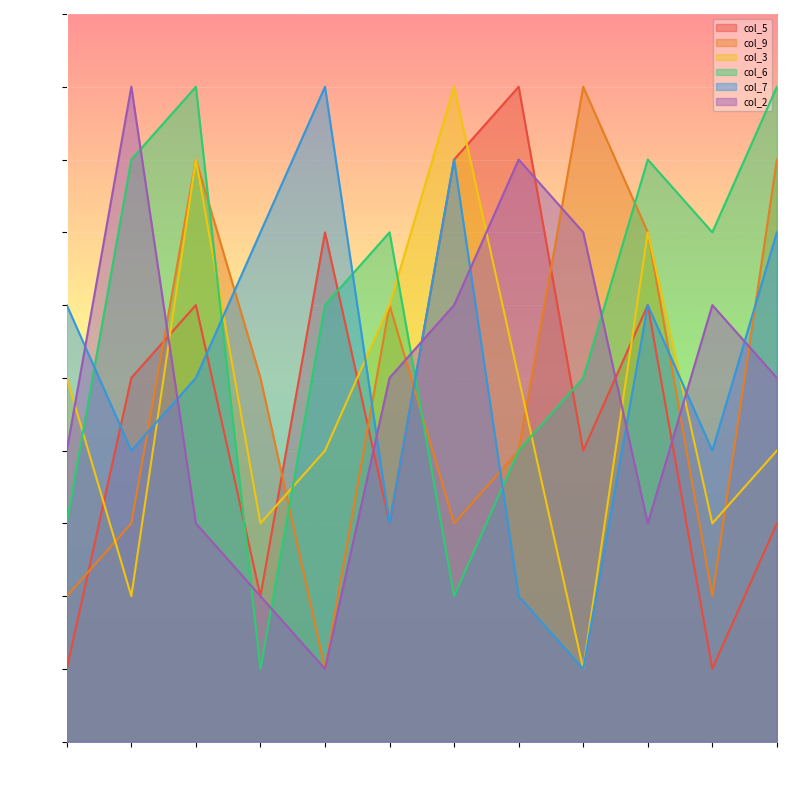

In col_7, how many points are higher than both neighbors (excluding endpoints)?

3